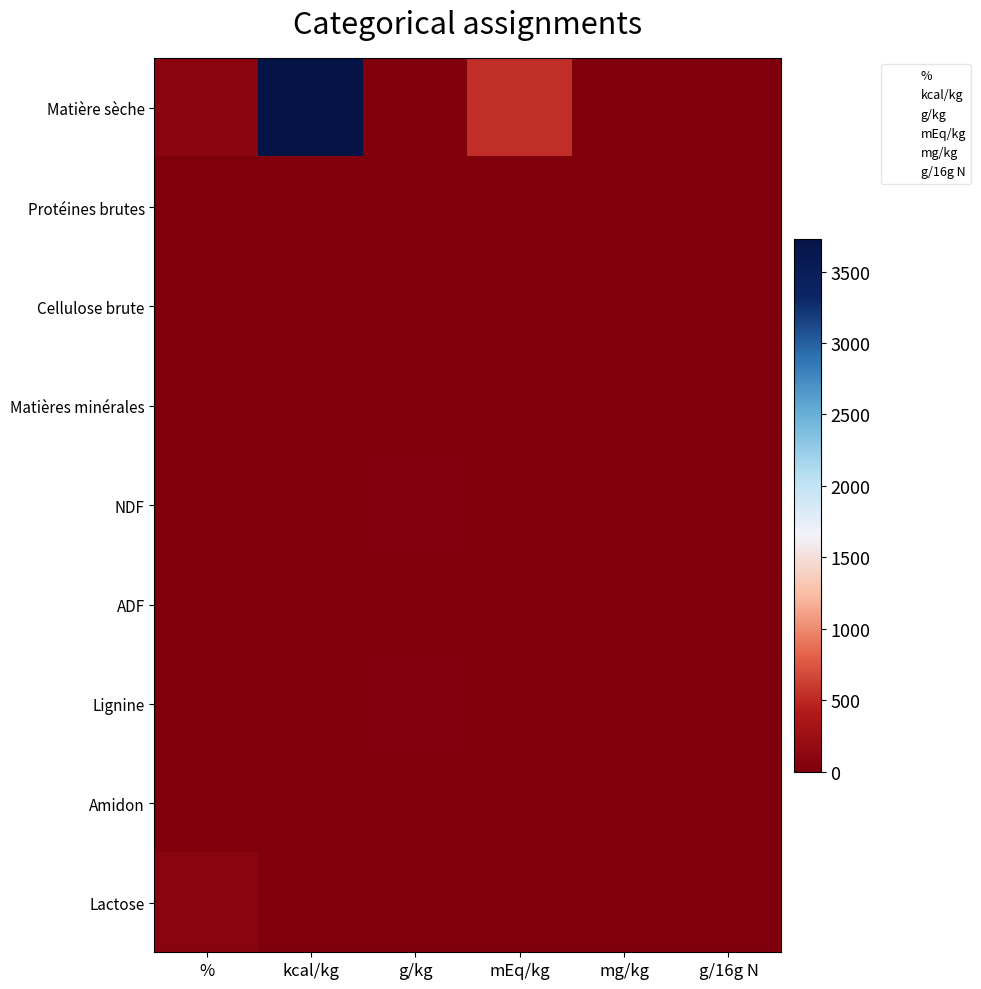

What is the sum of the g/16g N values at 6 and 2?

3.7